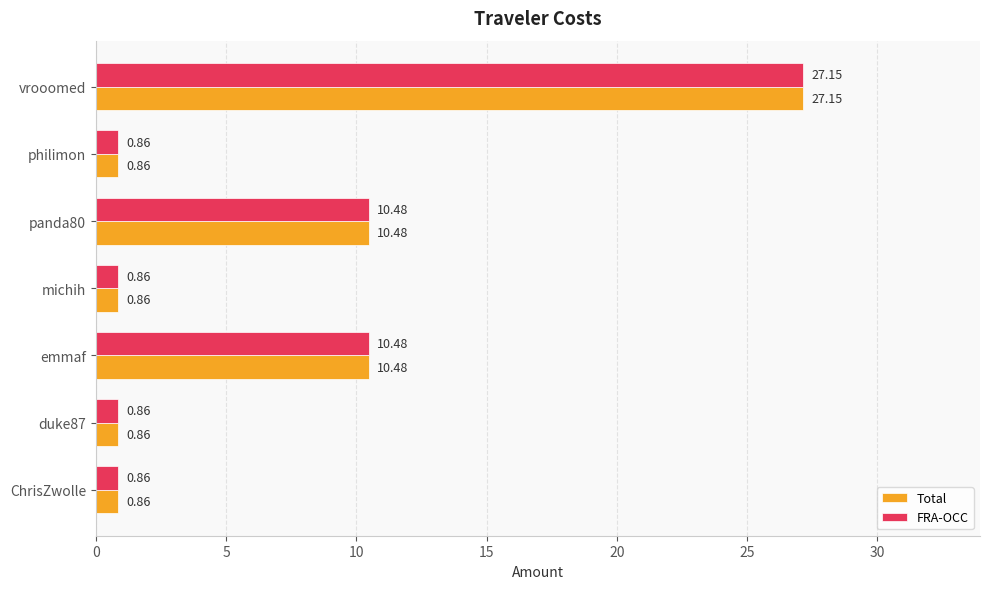

At how many categories does at least one series exceed 7?

3